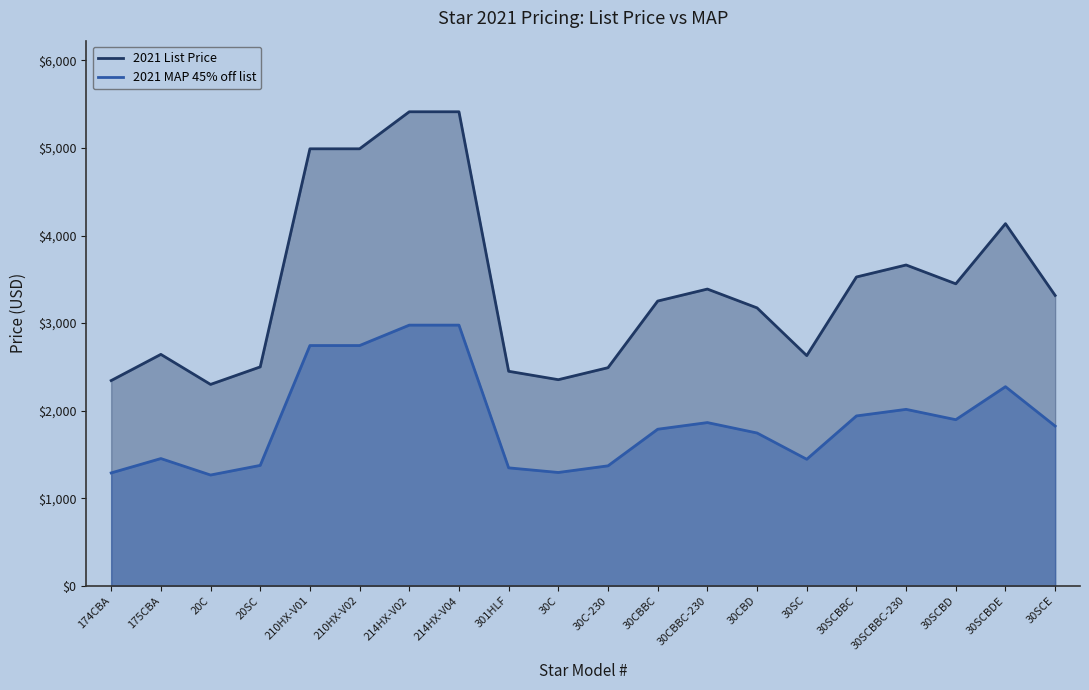

Between 30SCBBC-230 and 174CBA, which is larger?

30SCBBC-230